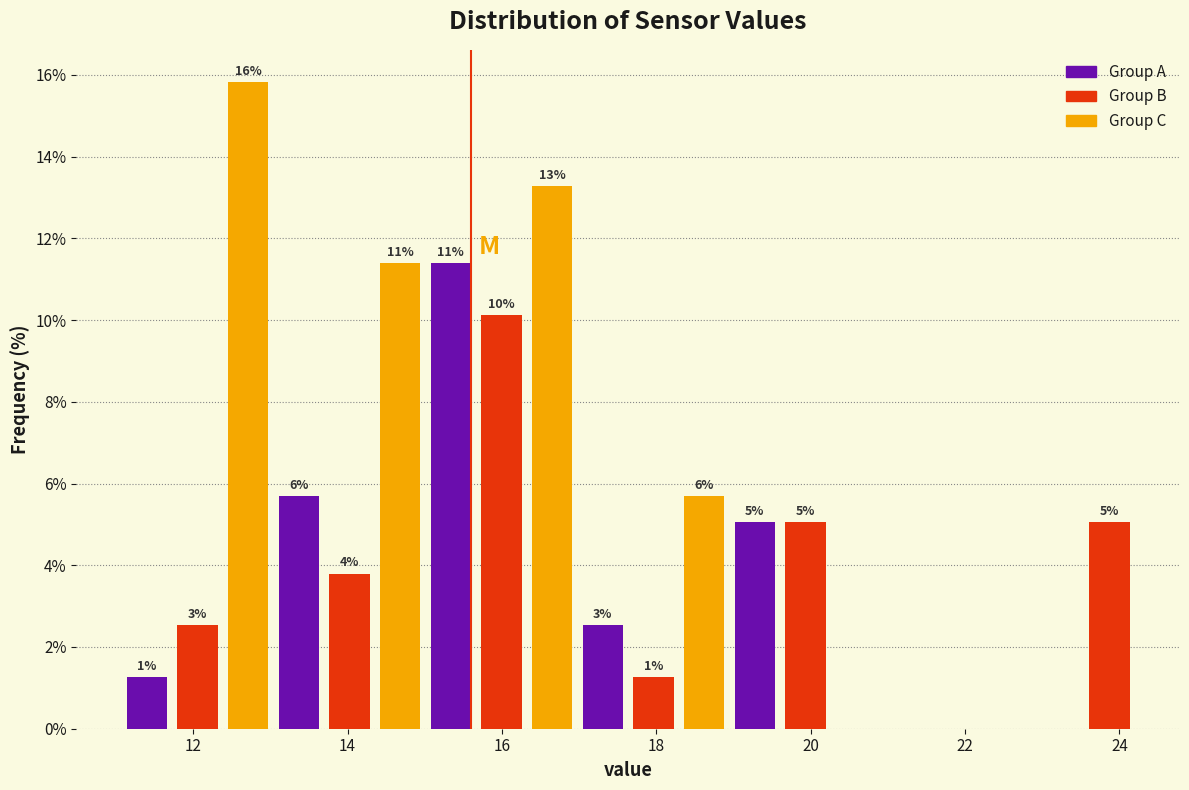

Around what value on the x-axis is the tallest bar? Give the approximate position of its centre, as read against the axis.

12.8